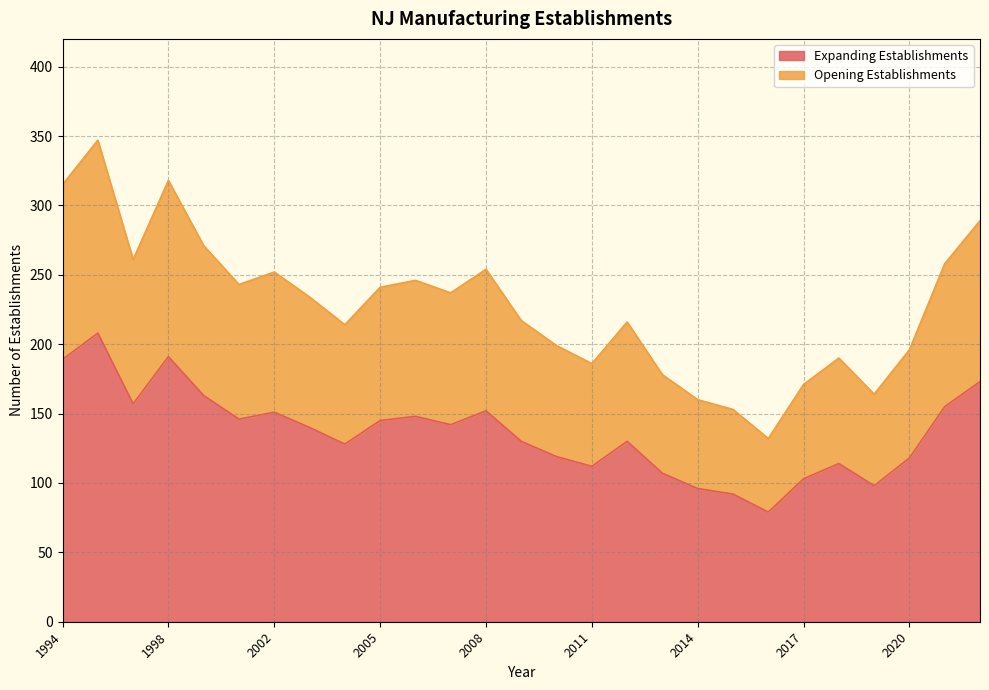

Reading left to right, transcribe all the data shown in this chart.

Total Establishments: 1994=315	1996=347	1997=261	1998=318	2000=271	2001=243	2002=252	2003=234	2004=214	2005=241	2006=246	2007=237	2008=254	2009=217	2010=199	2011=186	2012=216	2013=178	2014=160	2015=153	2016=132	2017=171	2018=190	2019=164	2020=196	2021=258	2022=289
Expanding Establishments: 1994=189	1996=208	1997=157	1998=191	2000=163	2001=146	2002=151	2003=140	2004=128	2005=145	2006=148	2007=142	2008=152	2009=130	2010=119	2011=112	2012=130	2013=107	2014=96	2015=92	2016=79	2017=103	2018=114	2019=98	2020=118	2021=155	2022=173